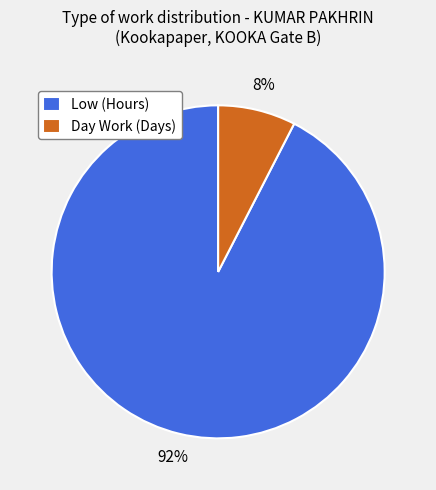

Between Day Work (Days) and Low (Hours), which is larger?

Low (Hours)